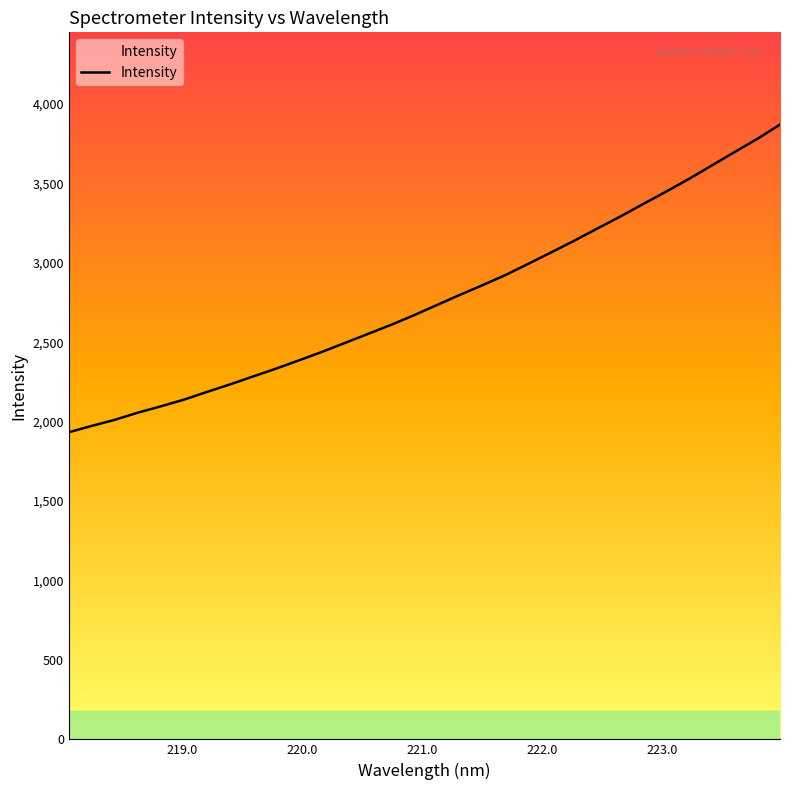

Is this an area chart (filled region under the line)?

No